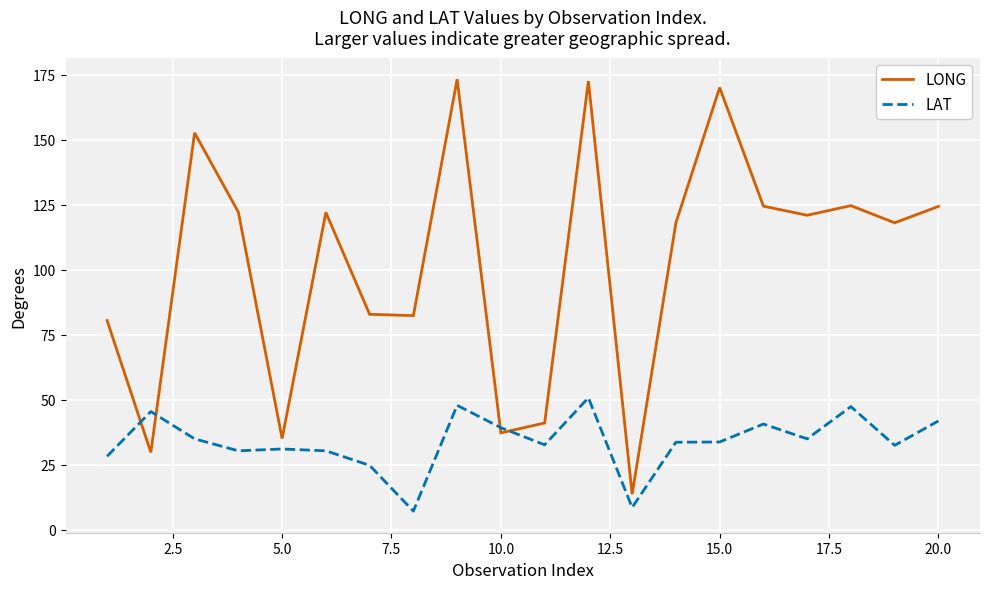

Which series has the largest total across all categories?

LONG